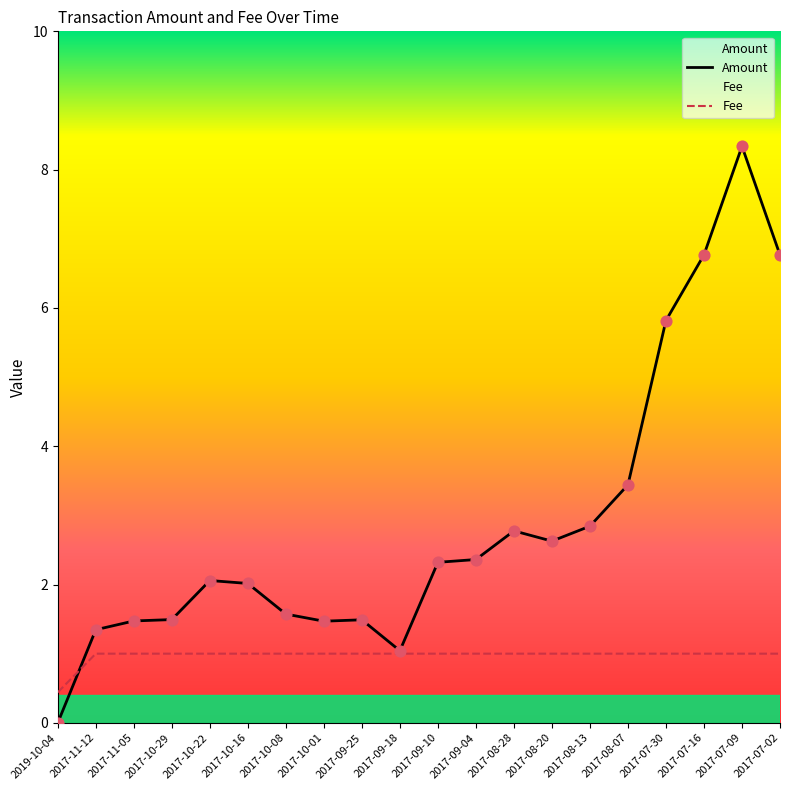

What is the total value across all series at 2017-09-25?

2.5